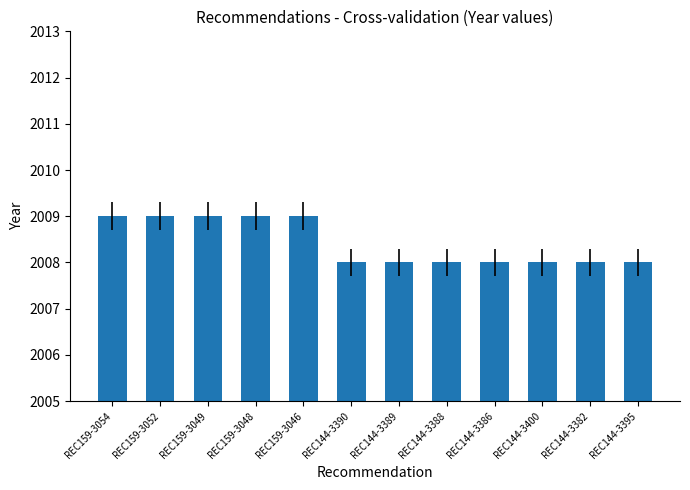

Does the chart contain any negative values?

No